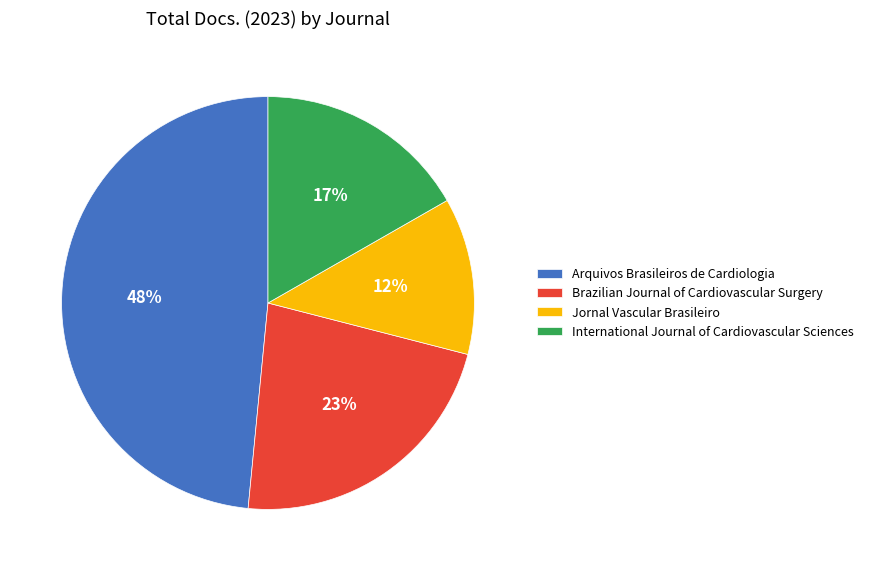

To the nearest percent, what is the average slice percentage?

25%